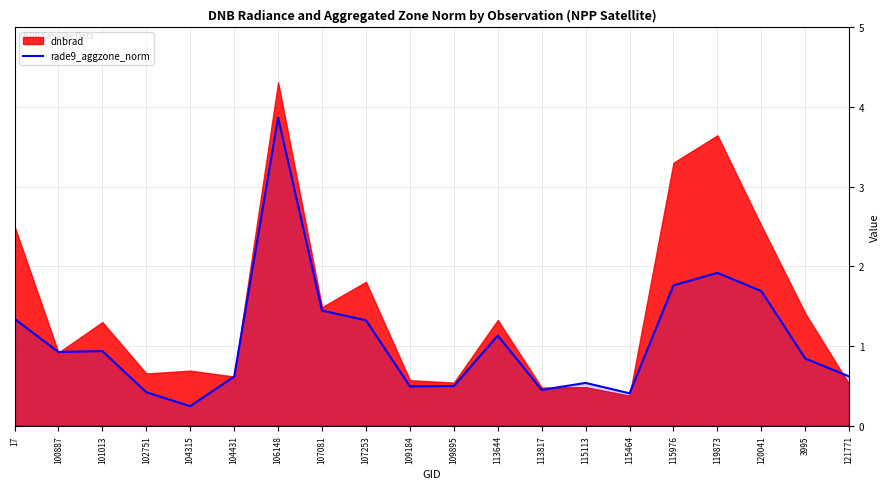

Does the chart have visible grid lines?

Yes